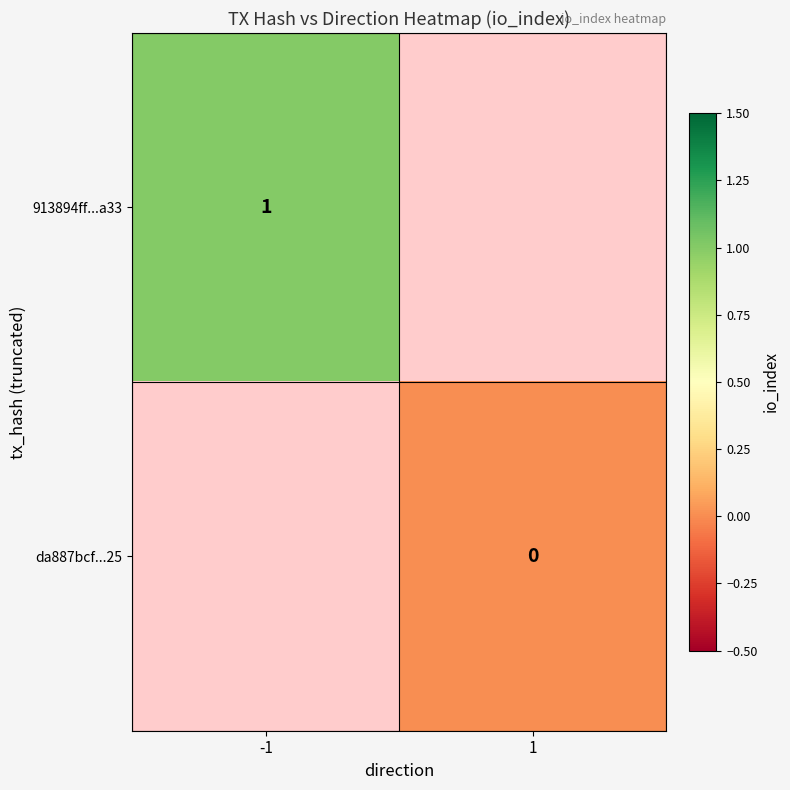

Where is 913894ff...a33 nearest to the value 1?

-1